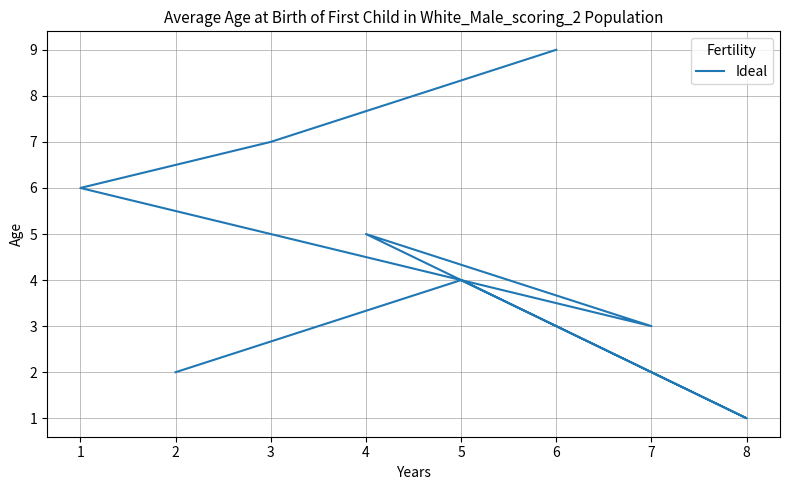

Count the values in the range 3 to 7.

5